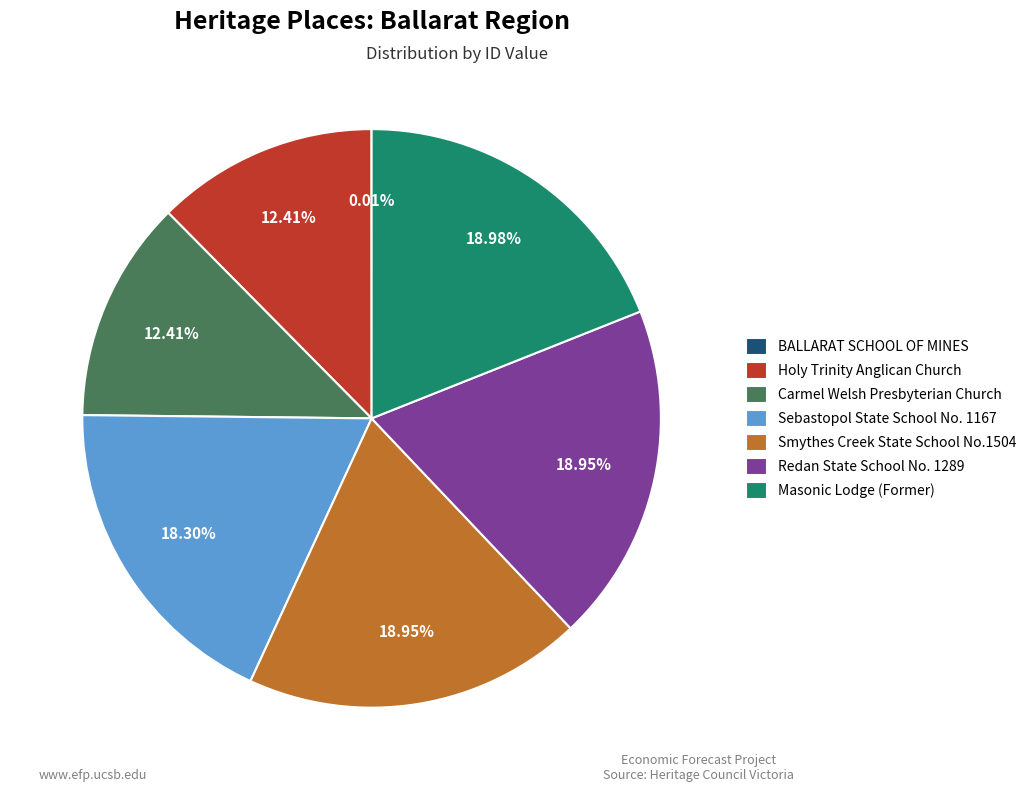

What is the ratio of the value at Redan State School No. 1289 to the value at Holy Trinity Anglican Church?

1.5